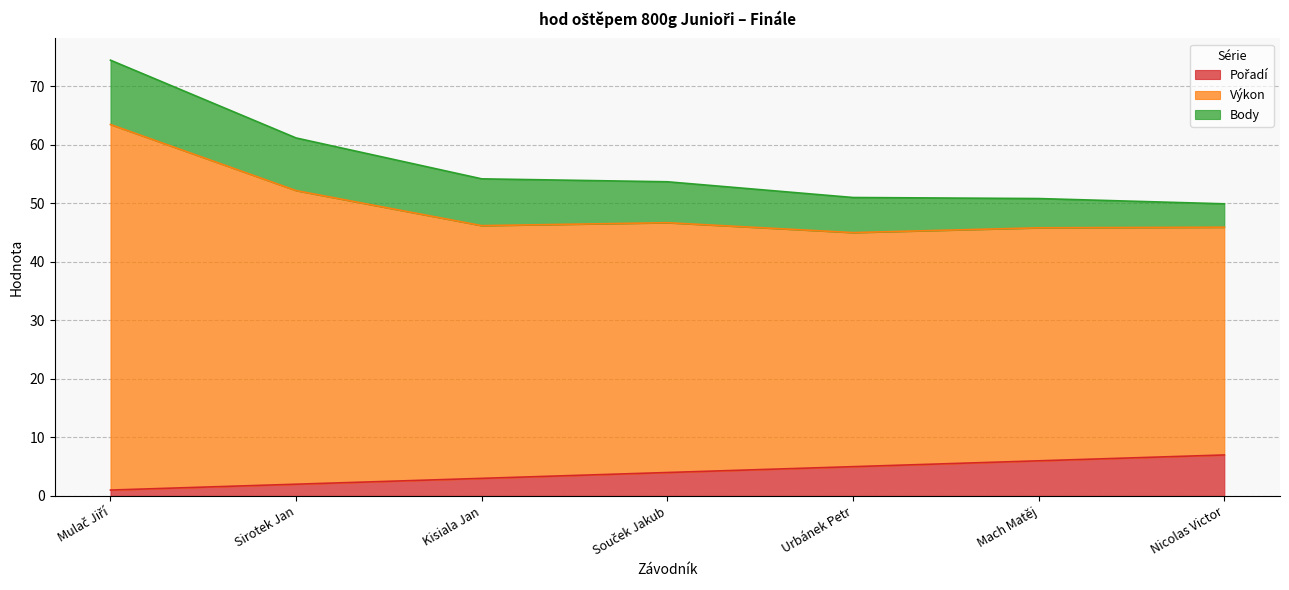

What is the total value across all series at Urbánek Petr?

51.0